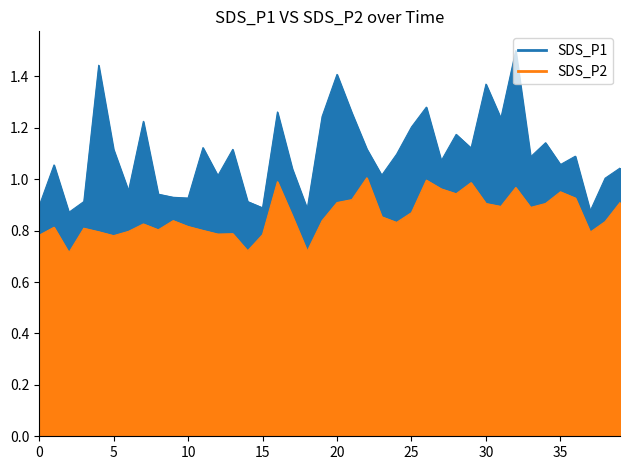

What is the total value across all series at 2021/09/15 01:12:43?

2.1